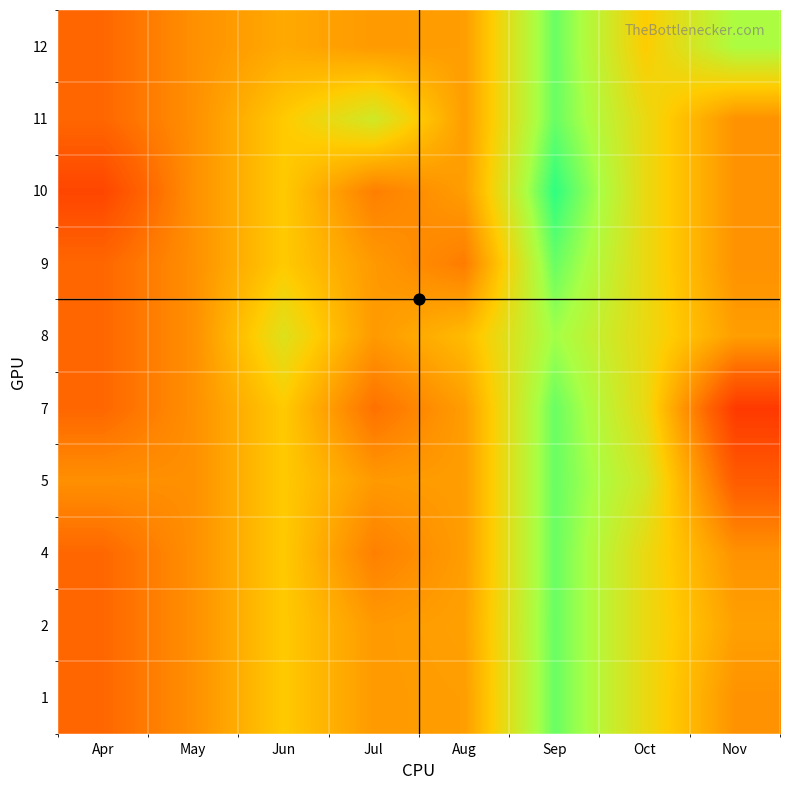

What is the total value across all series at Nov?

4.4